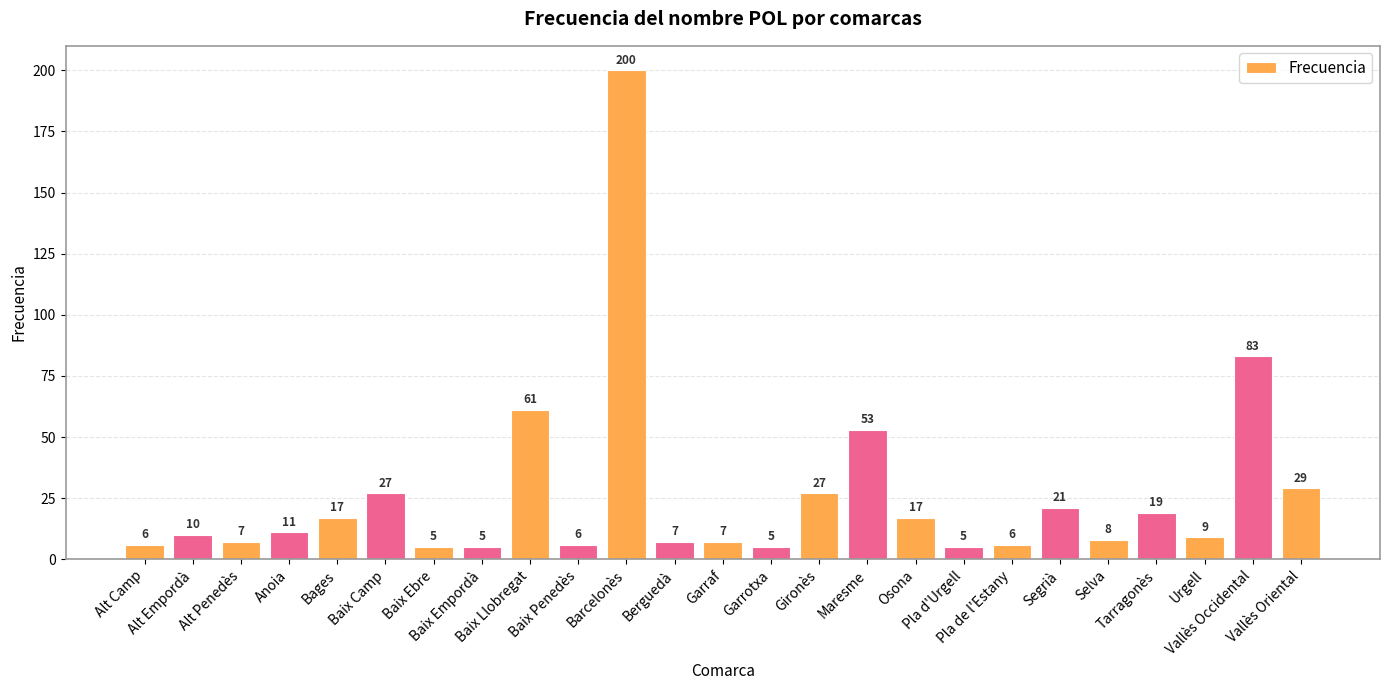

What is the value of the 2nd bar from the left?

10